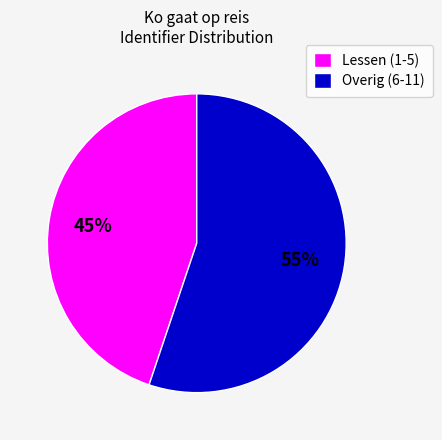

Is the sum of Overig (6-11) and Lessen (1-5) greater than half?

Yes